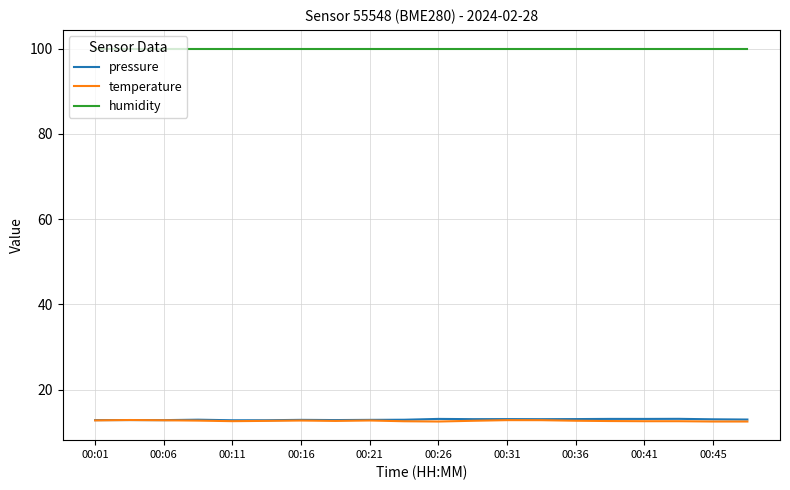

True or false: humidity and temperature cross at least once.

False